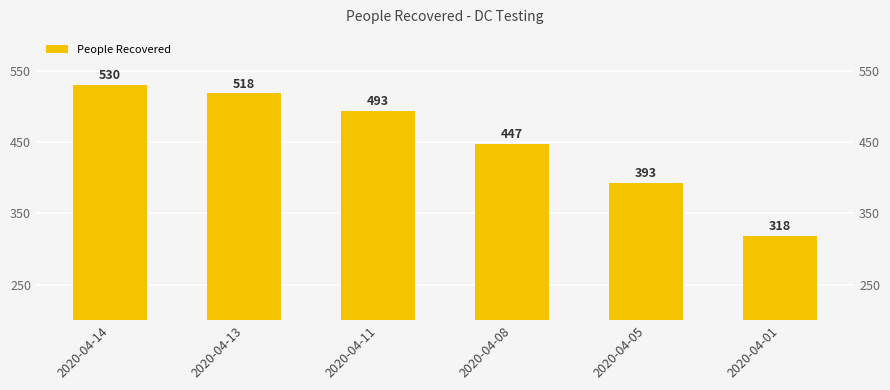

Count the number of categories in the chart.

6